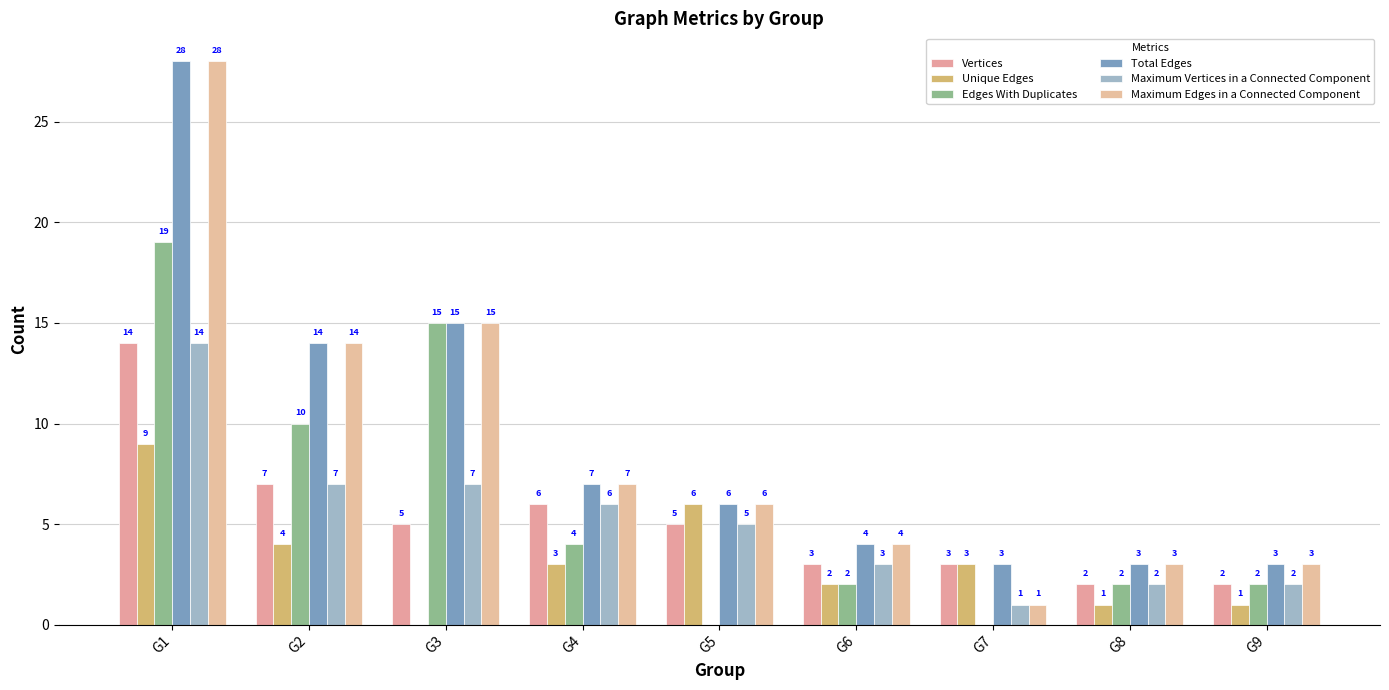

Reading left to right, transcribe all the data shown in this chart.

Vertices: G1=14	G2=7	G3=5	G4=6	G5=5	G6=3	G7=3	G8=2	G9=2
Unique Edges: G1=9	G2=4	G3=0	G4=3	G5=6	G6=2	G7=3	G8=1	G9=1
Edges With Duplicates: G1=19	G2=10	G3=15	G4=4	G5=0	G6=2	G7=0	G8=2	G9=2
Total Edges: G1=28	G2=14	G3=15	G4=7	G5=6	G6=4	G7=3	G8=3	G9=3
Maximum Vertices in a Connected Component: G1=14	G2=7	G3=7	G4=6	G5=5	G6=3	G7=1	G8=2	G9=2
Maximum Edges in a Connected Component: G1=28	G2=14	G3=15	G4=7	G5=6	G6=4	G7=1	G8=3	G9=3